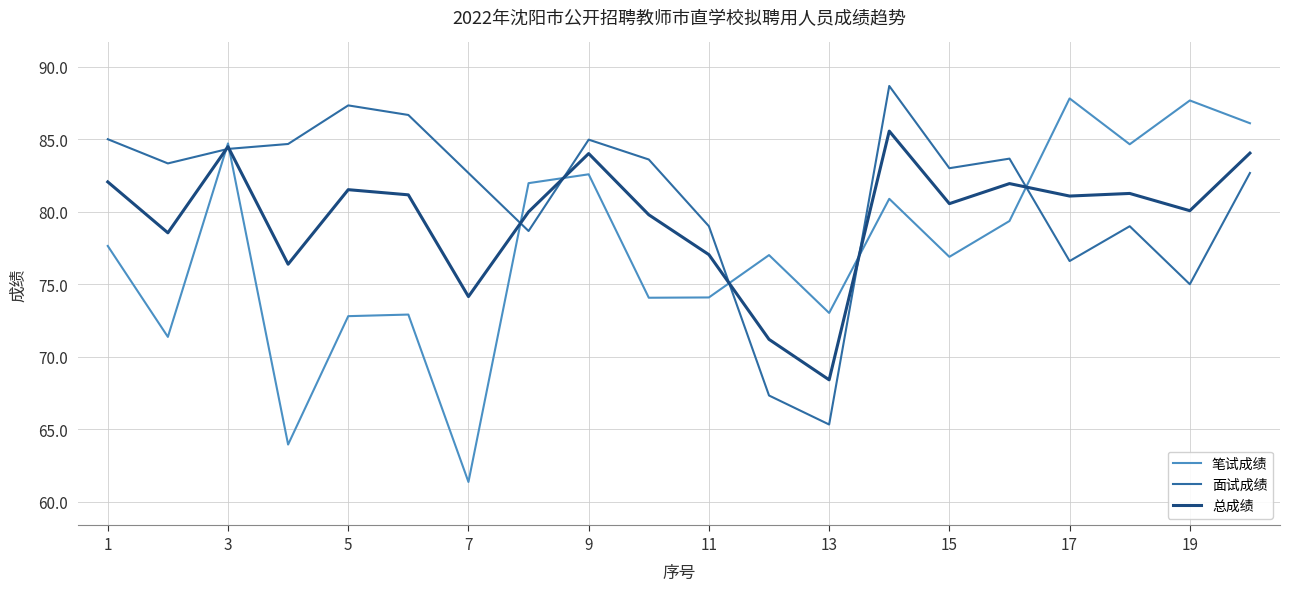

Which series has the largest total across all categories?

面试成绩